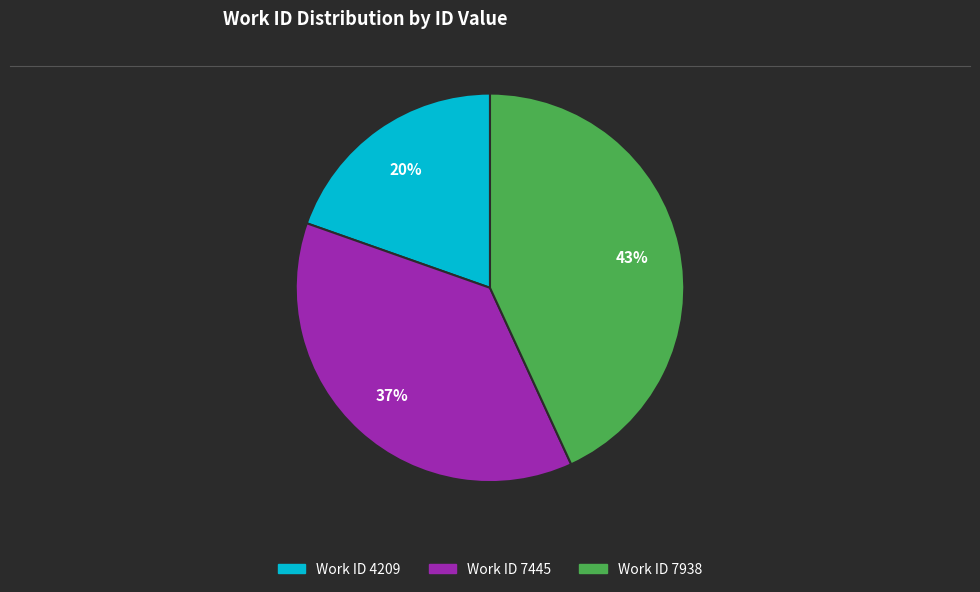

To the nearest percent, what is the average slice percentage?

33%